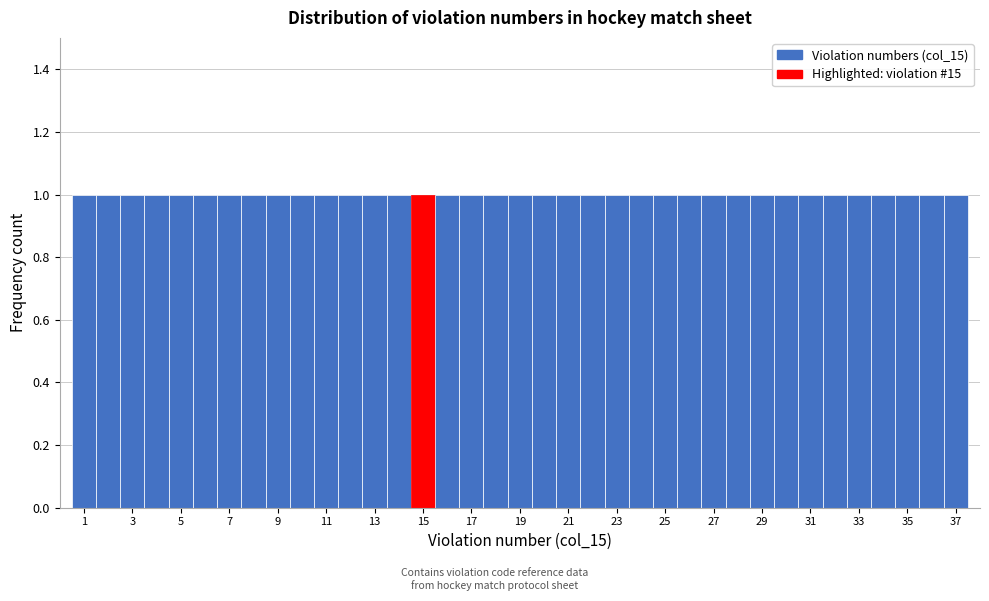

How tall is the bar that spans 27.5 to 28.5 on the x-axis? Neither the bar edges nor the heights are printed on the chart, so give them approximately, as read against the axes.

1